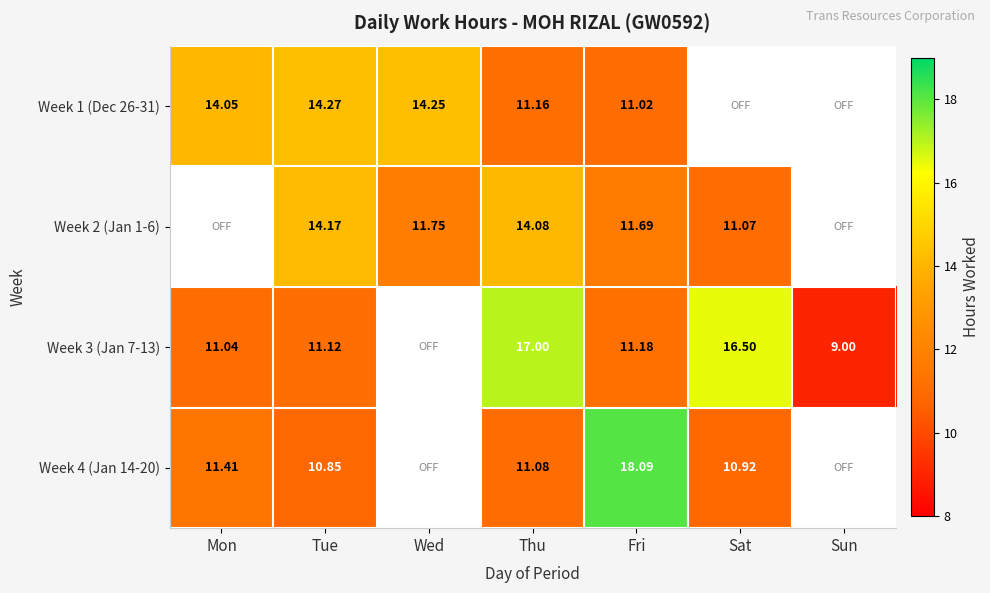

Is it true that Week 4 (Jan 14-20) equals 10.8 at Tue?

True